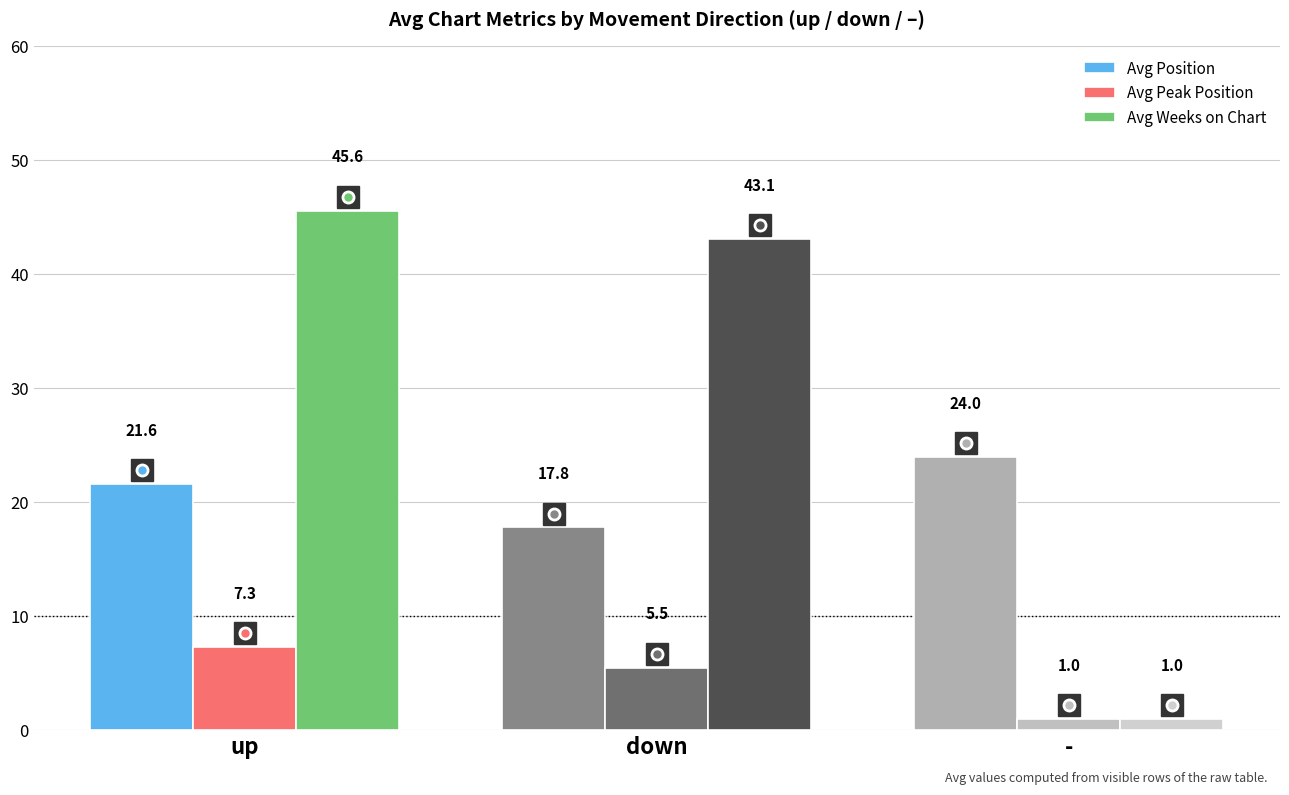

What is the label of the 1st bar from the right?

-